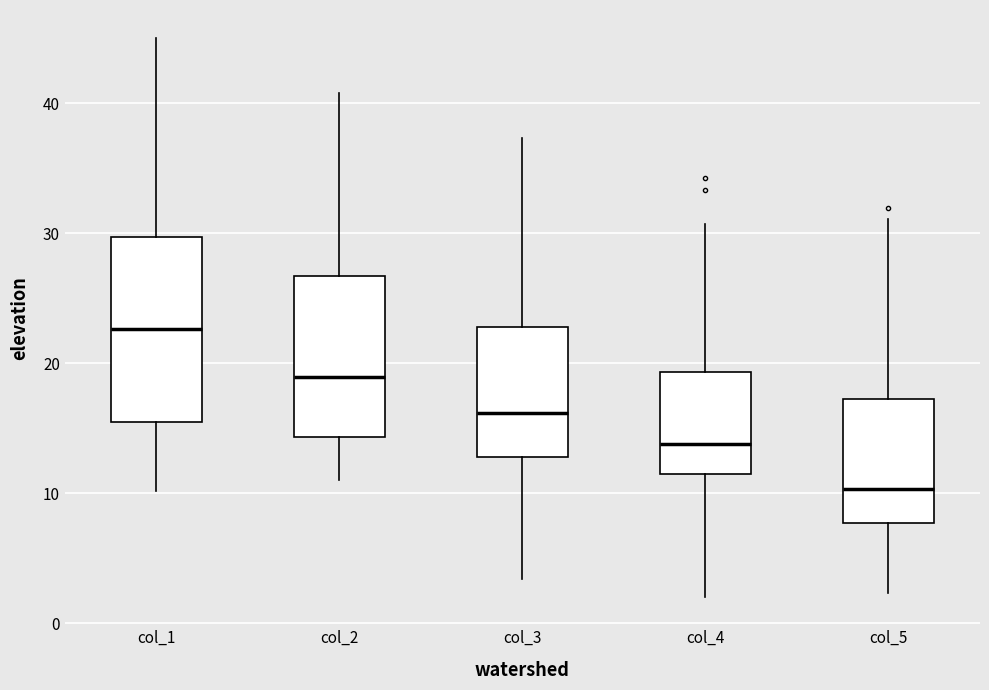

Which box has the highest median line?

col_1